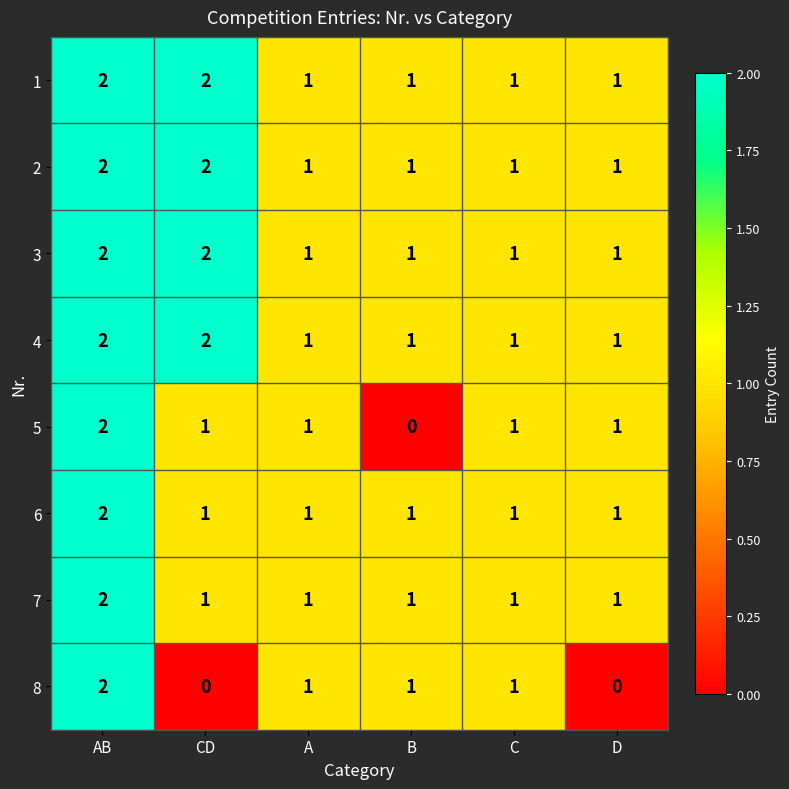

What is the sum of all 8 values?

5